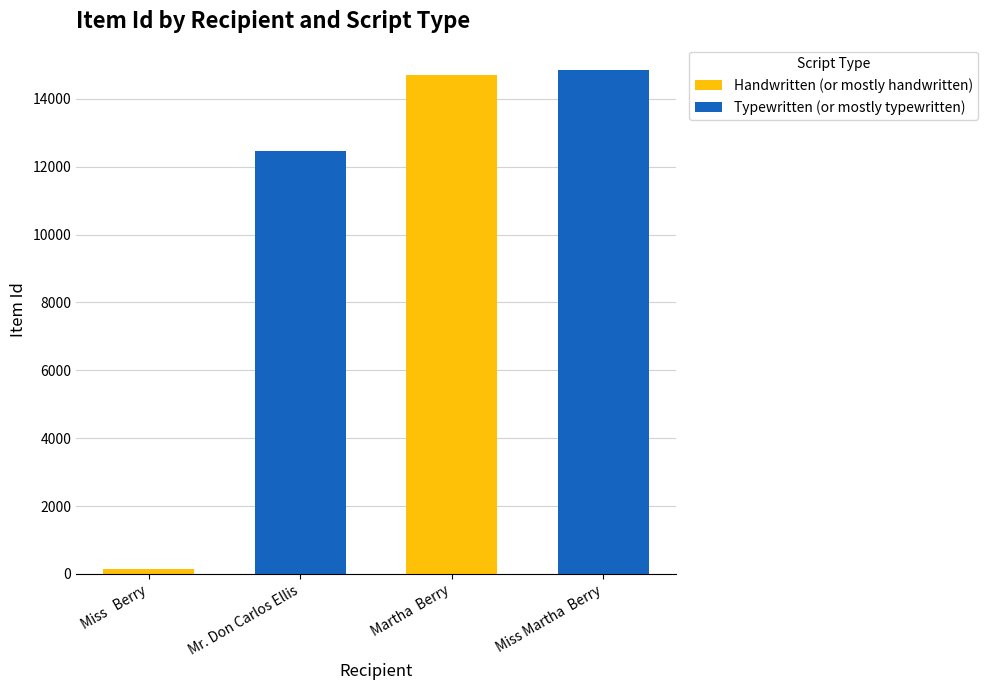

What is the maximum value for Handwritten (or mostly handwritten)?

14687